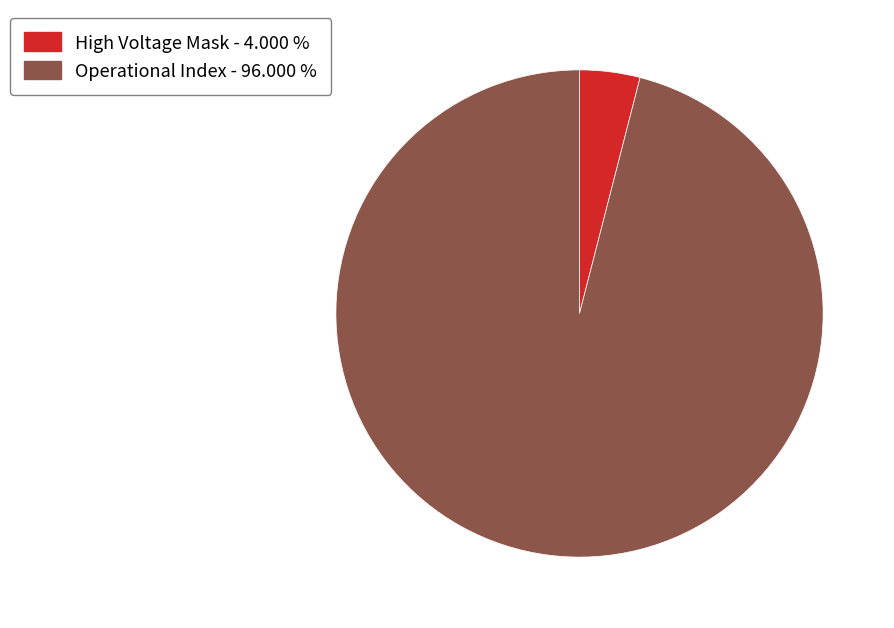

Combined, do High Voltage Mask - 4.000 % and Operational Index - 96.000 % account for over 50%?

Yes